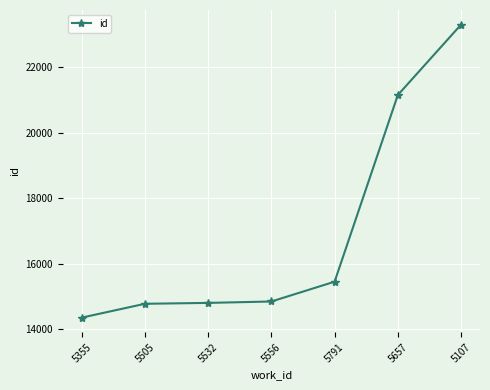

What is the change in value from 5355 to 5556?

+493